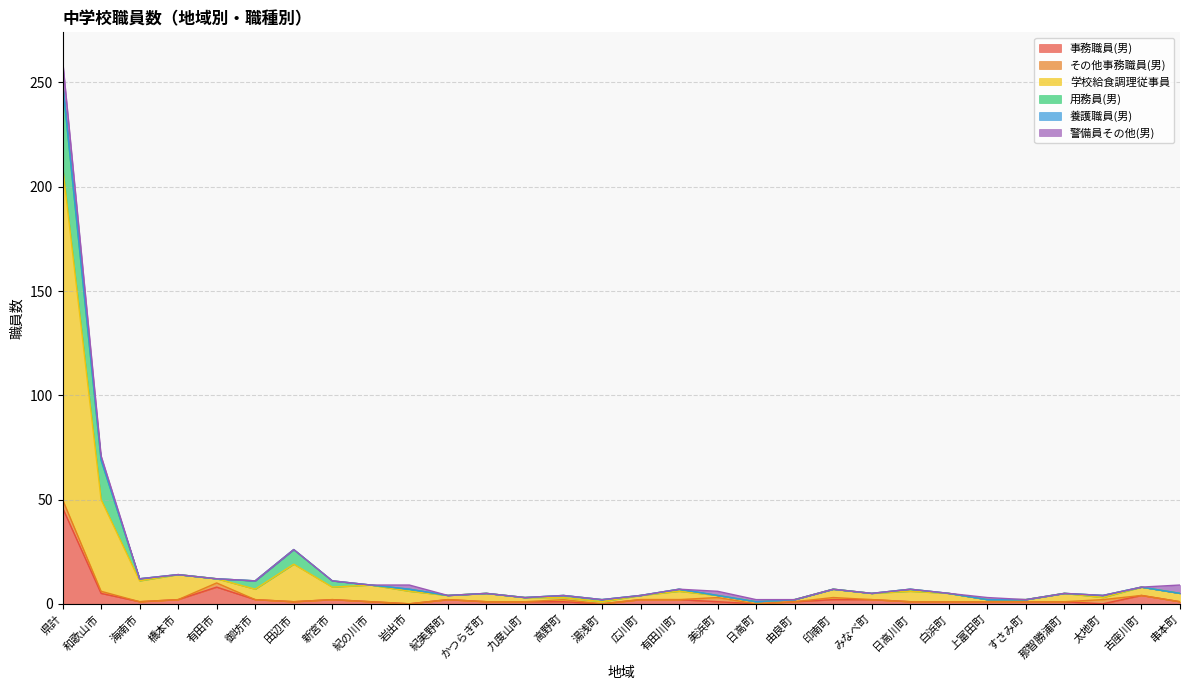

How many data points in 用務員(男) are above 0?

12